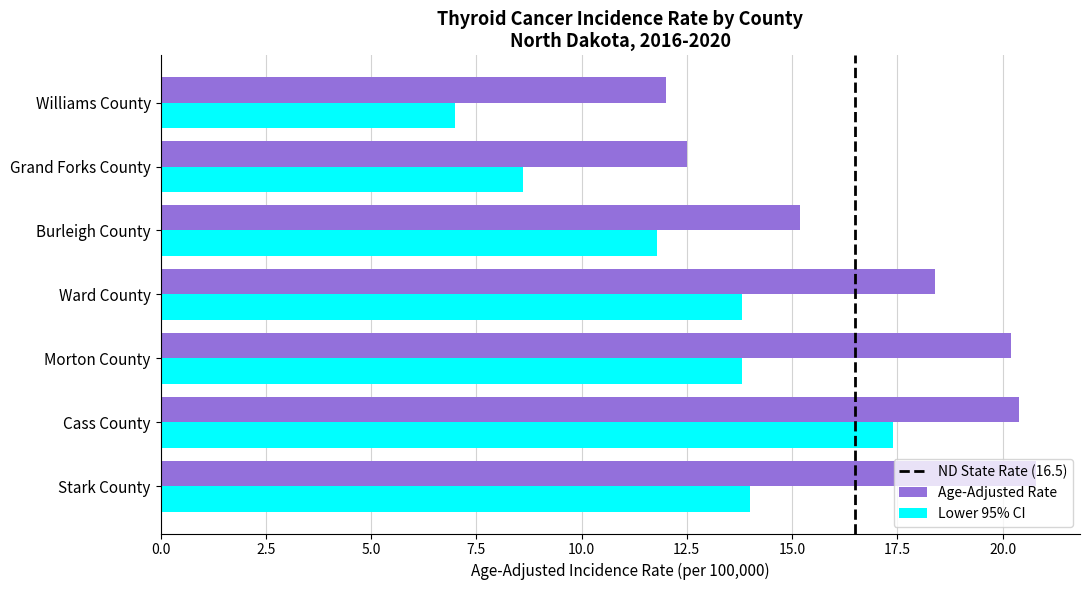

What is the difference between the second highest and second lowest values in the Lower 95% CI series?

5.4